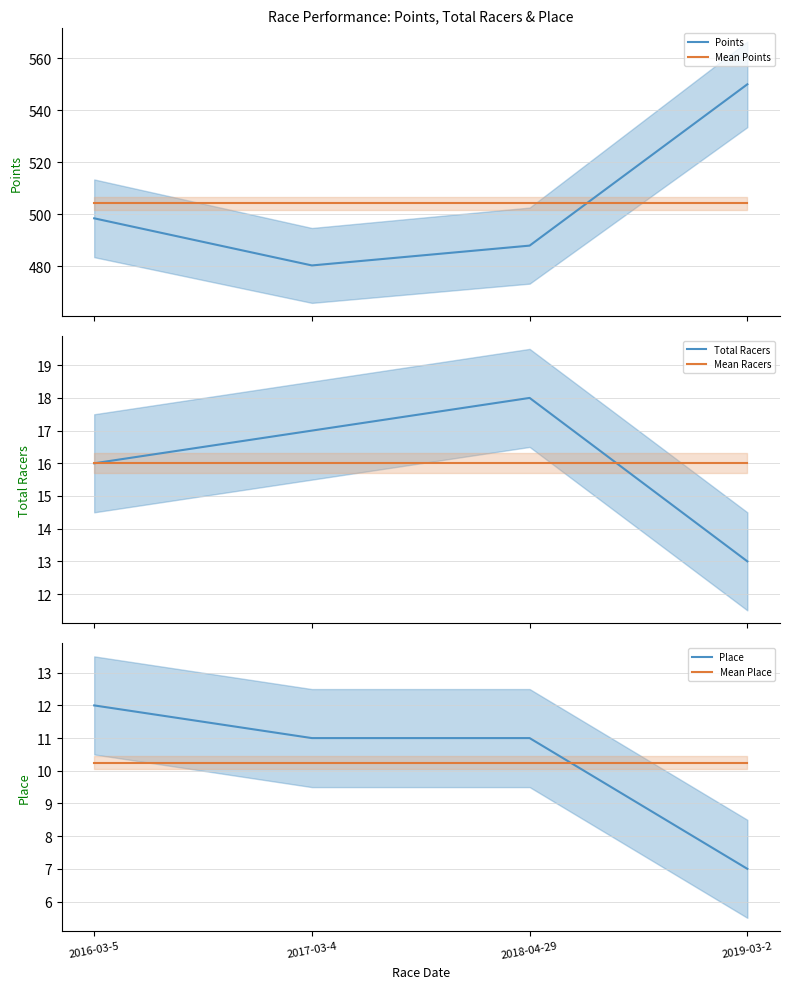

Is the value of Points at 2018-04-29 greater than the value of Mean Racers at 2016-03-5?

Yes